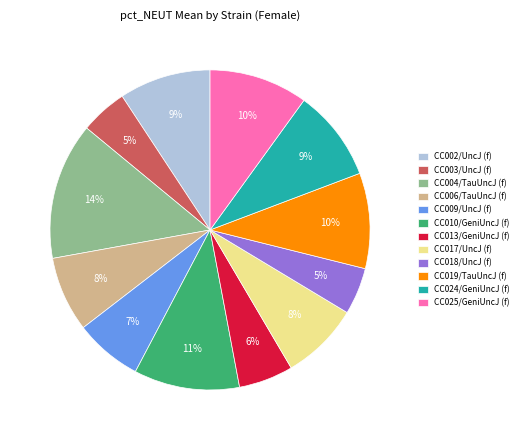

The CC010/GeniUncJ (f) slice represents 19% of the pie. True or false?

False